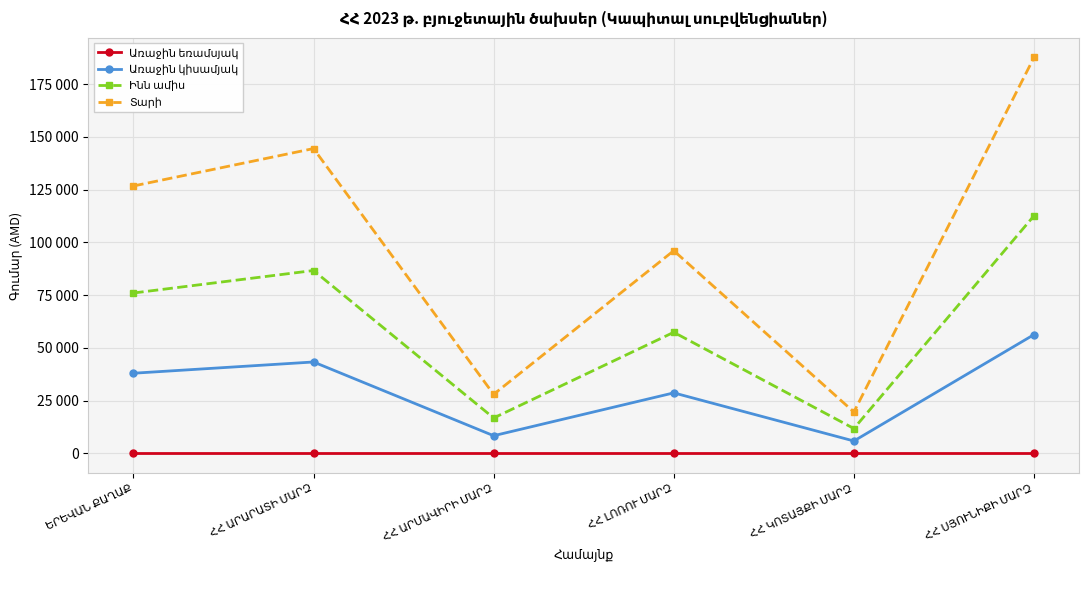

Is this an area chart (filled region under the line)?

No